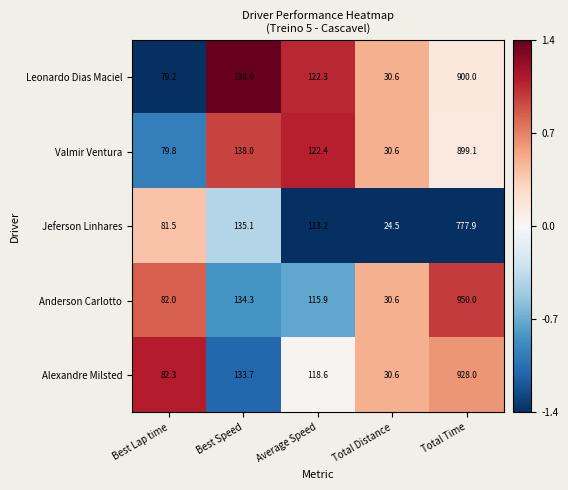

What is the spread (max minus min) of values at Total Time?

172.1